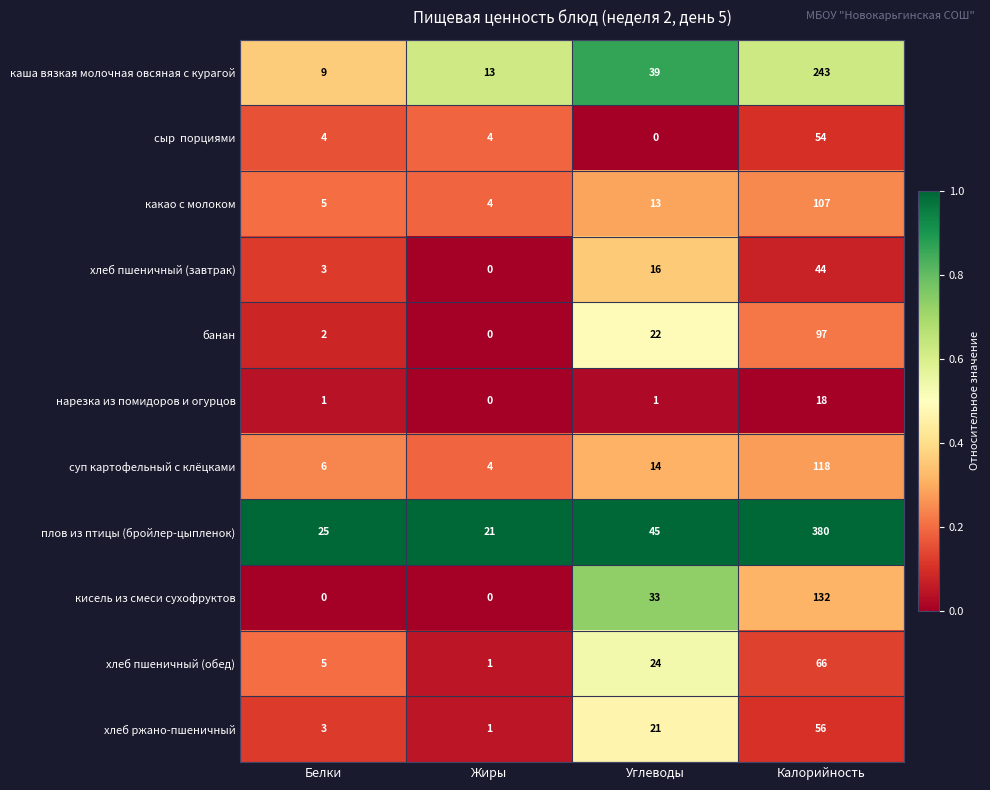

At which category is the sum across all series the highest?

Калорийность